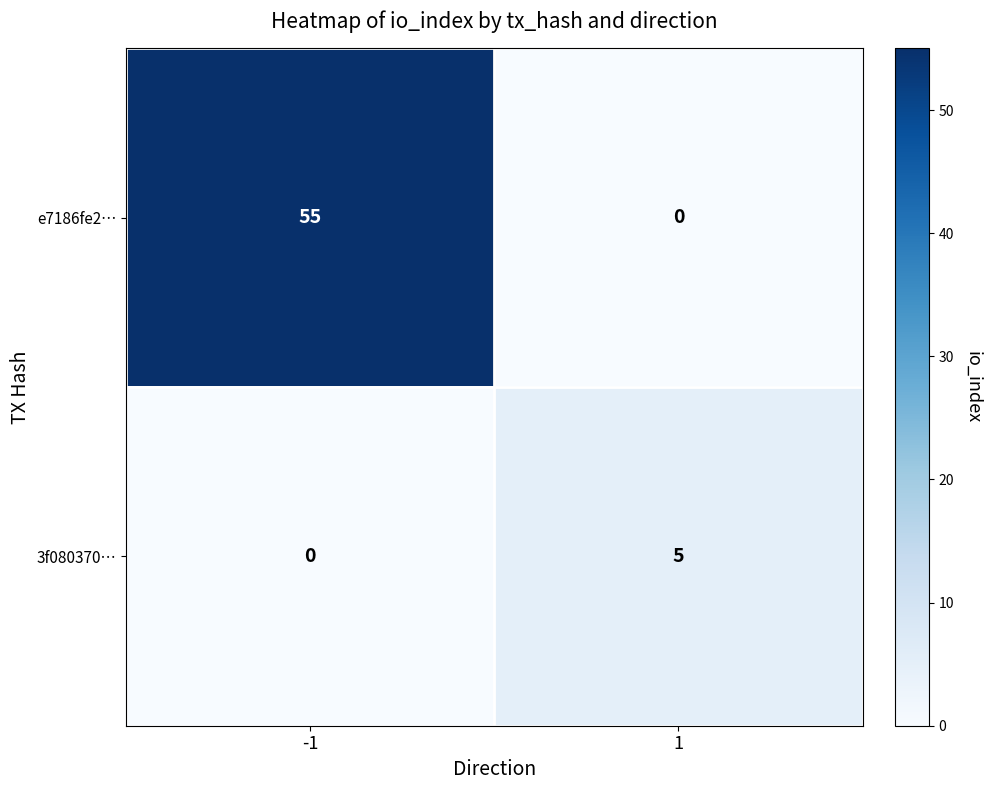

Reading left to right, transcribe all the data shown in this chart.

e7186fe2…: 55	0
3f080370…: 0	5